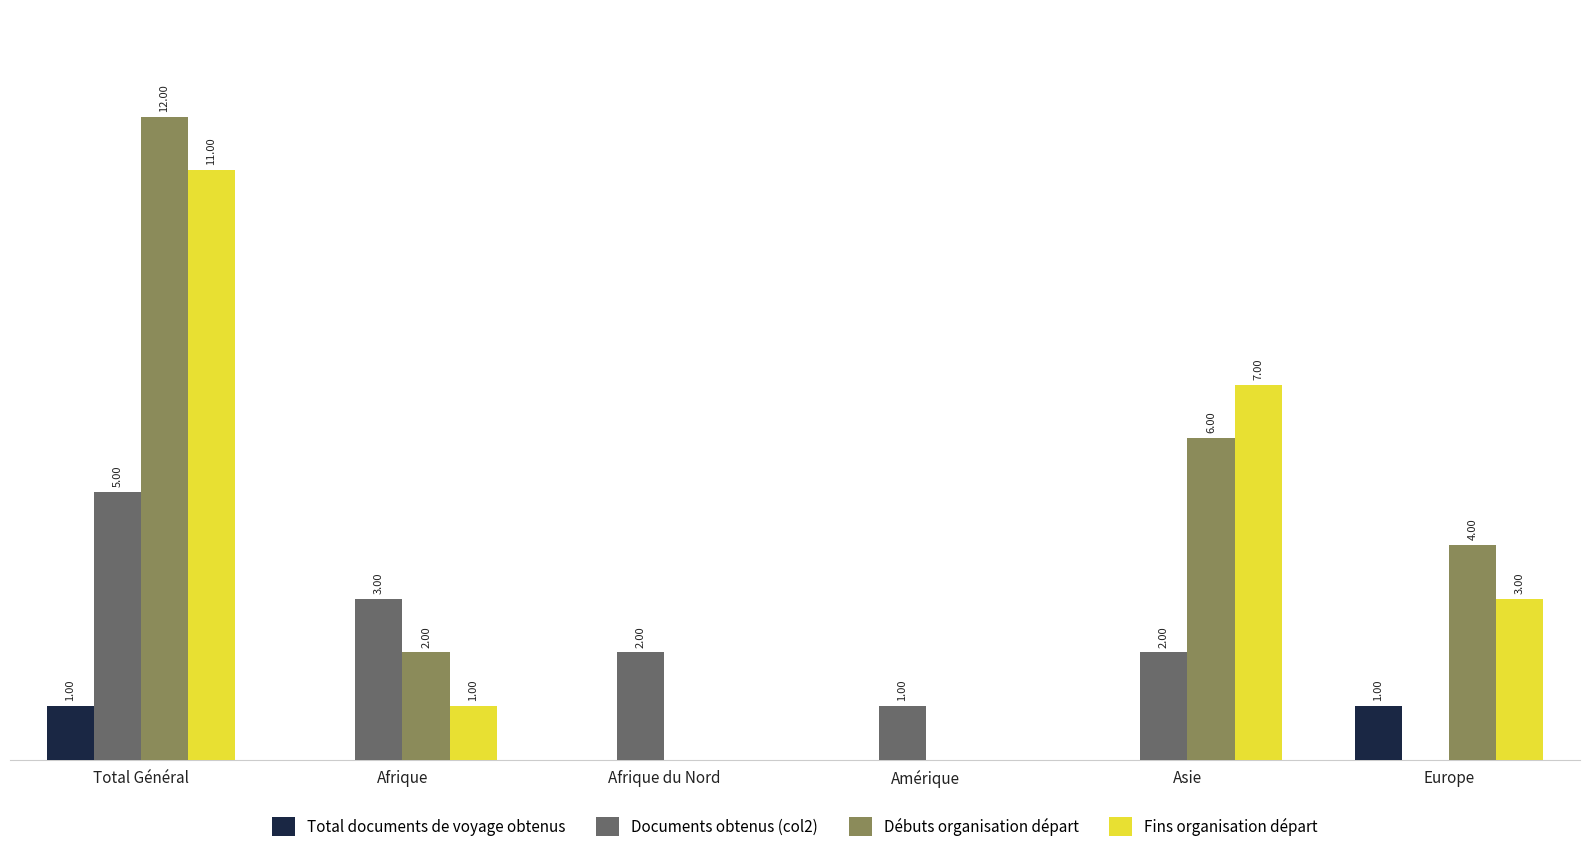

At which label does Documents obtenus (col2) first exceed 2?

Total Général